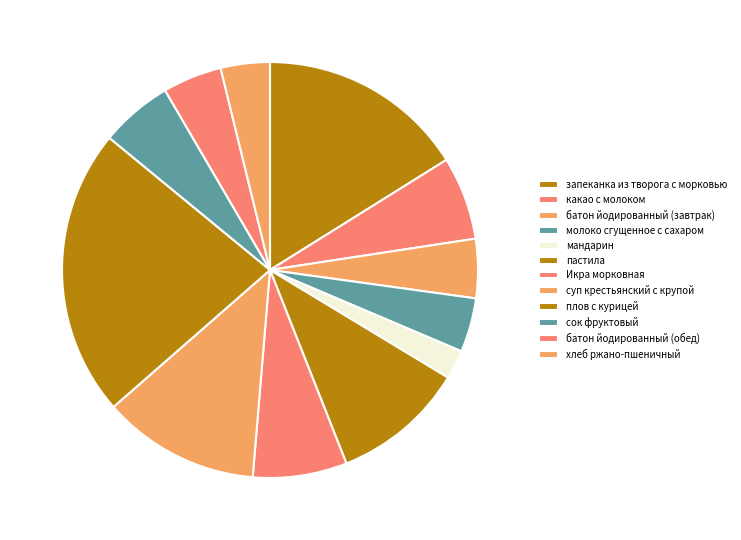

Combined, what portion of the pie is мандарин and запеканка из творога с морковью?

18.4%